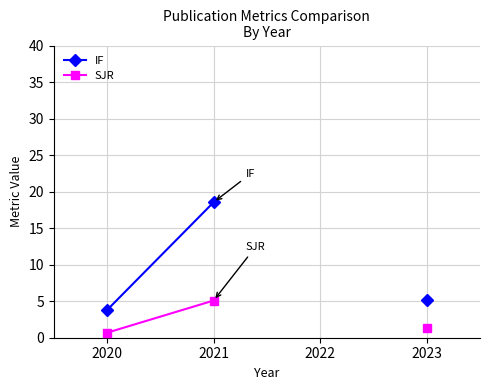

What is the total value across all series at 2021?

23.6